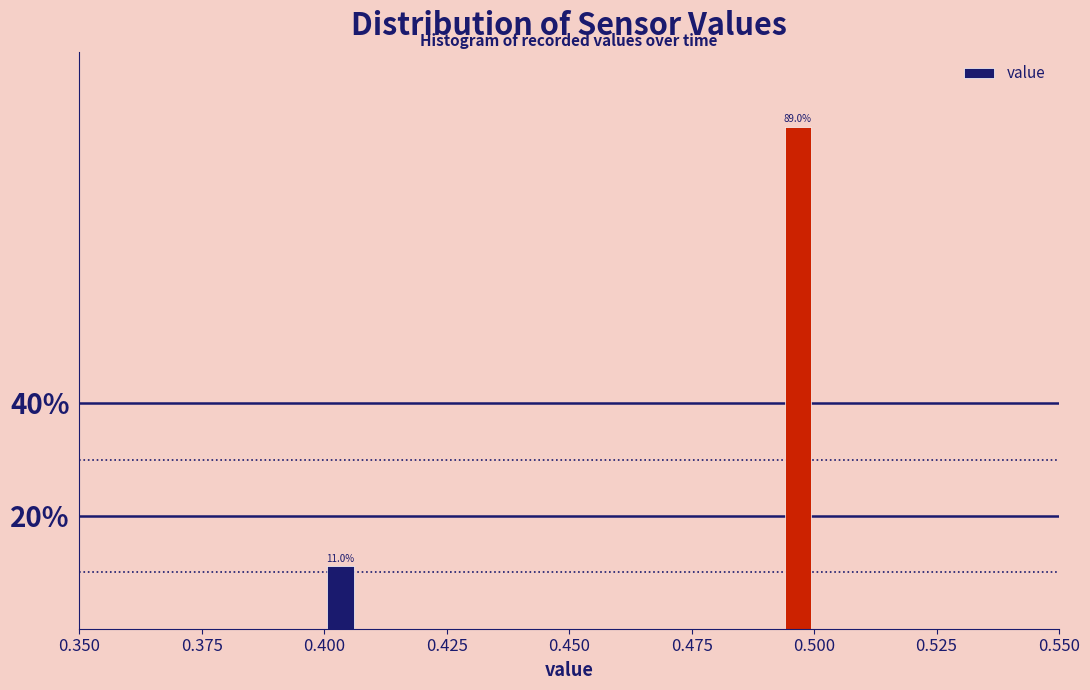

Around what value on the x-axis is the tallest bar? Give the approximate position of its centre, as read against the axis.

0.495